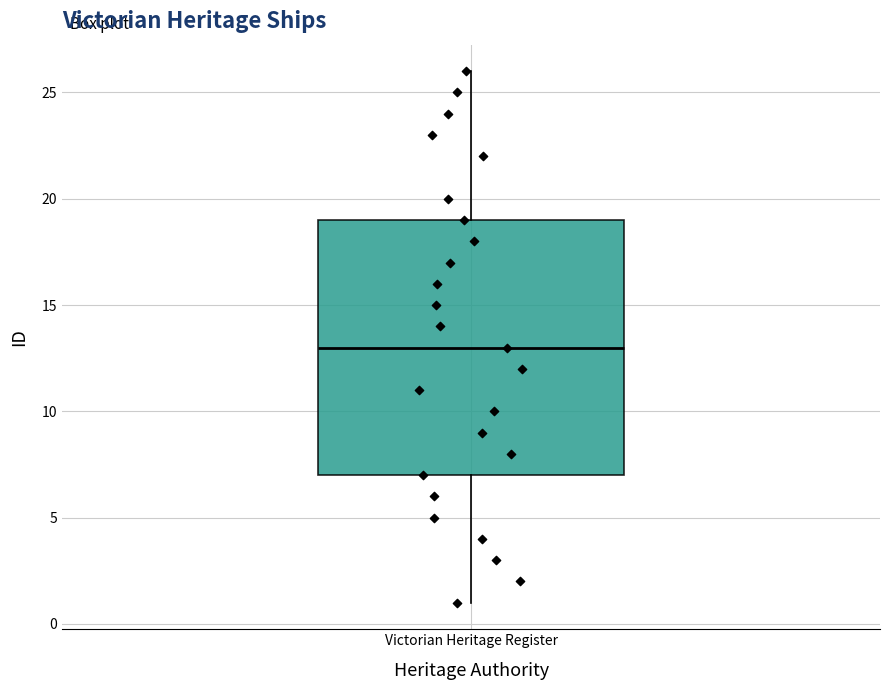

Where is the upper edge of the box for Victorian Heritage Register on the y-axis? The values are not printed on the chart, so give them approximately, as read against the axis.

19